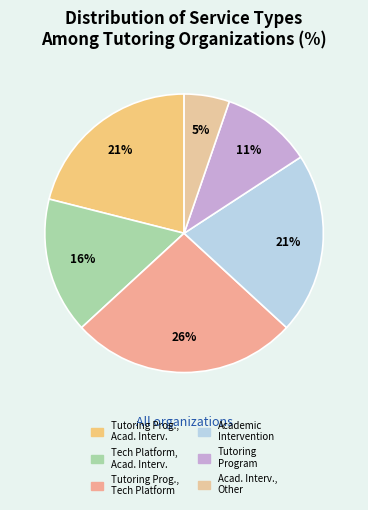

Which slice is the largest?

Tutoring Prog., Tech Platform